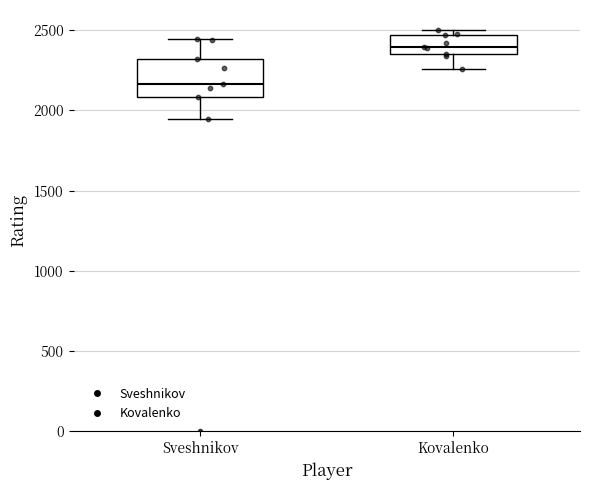

Which box is the tallest, from its lower edge to its upper edge?

Sveshnikov